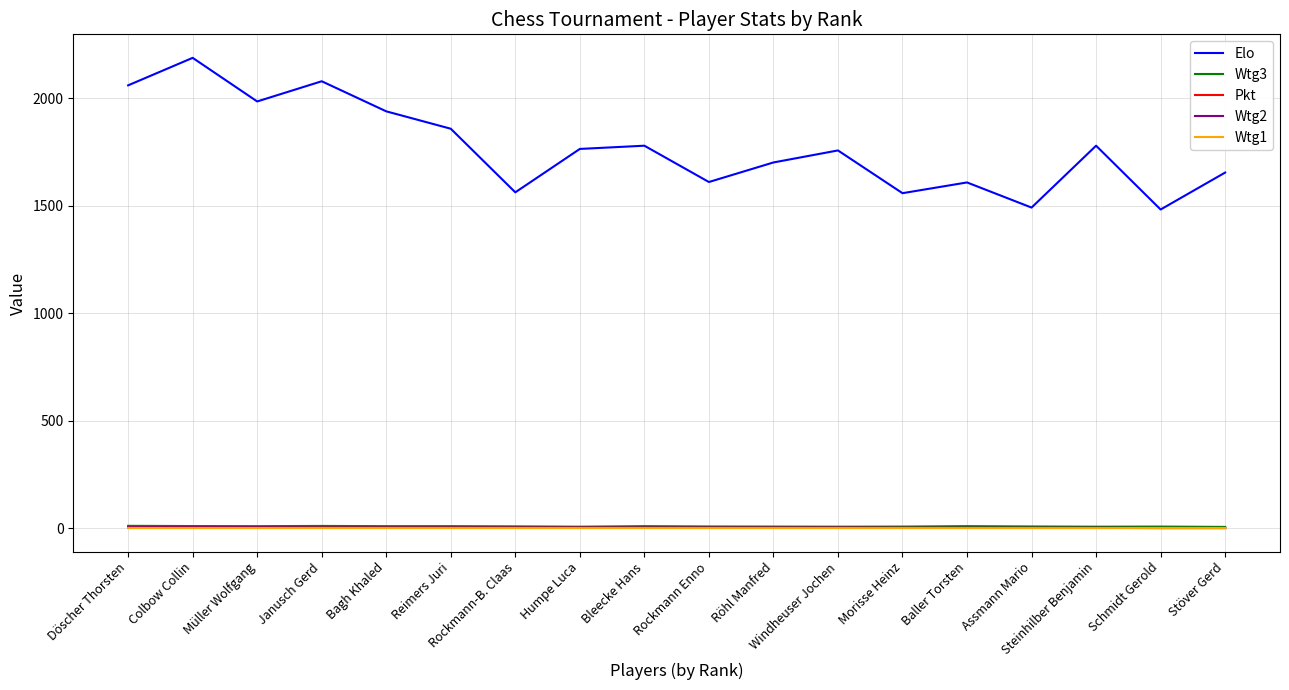

What is the difference between the maximum and minimum values in the Wtg1 series?

0.5